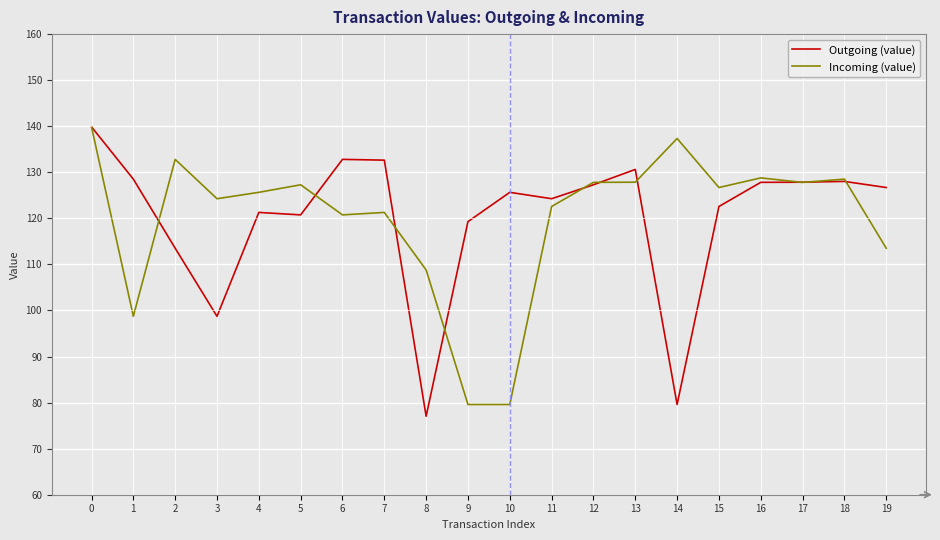

At which category does Incoming (value) reach its first local valley?

1